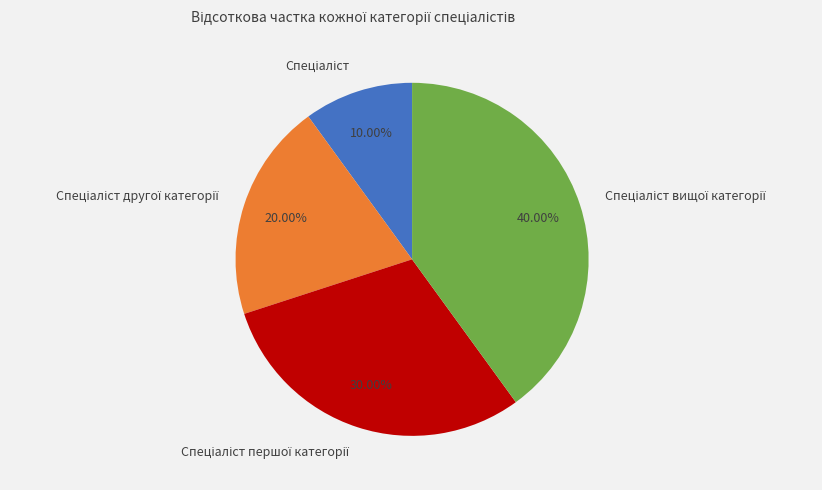

How many slices are in this pie chart?

4